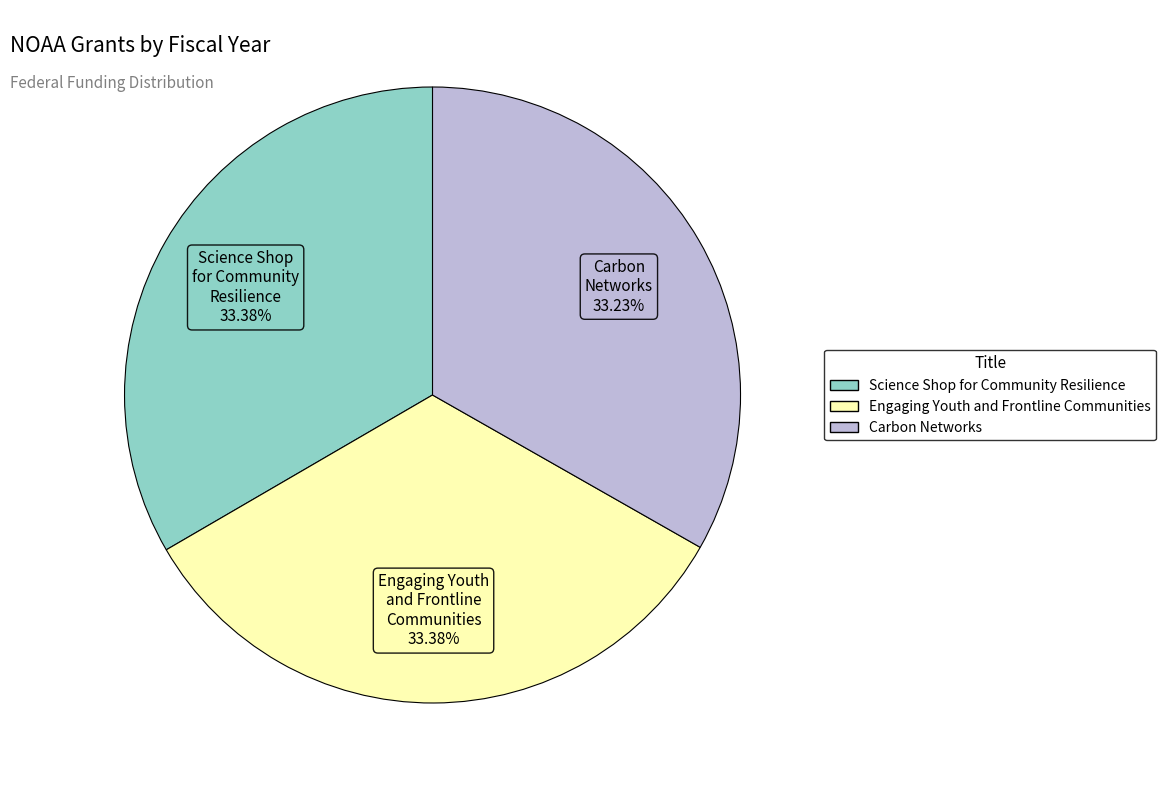

Combined, do Carbon Networks and Engaging Youth and Frontline Communities account for over 50%?

Yes